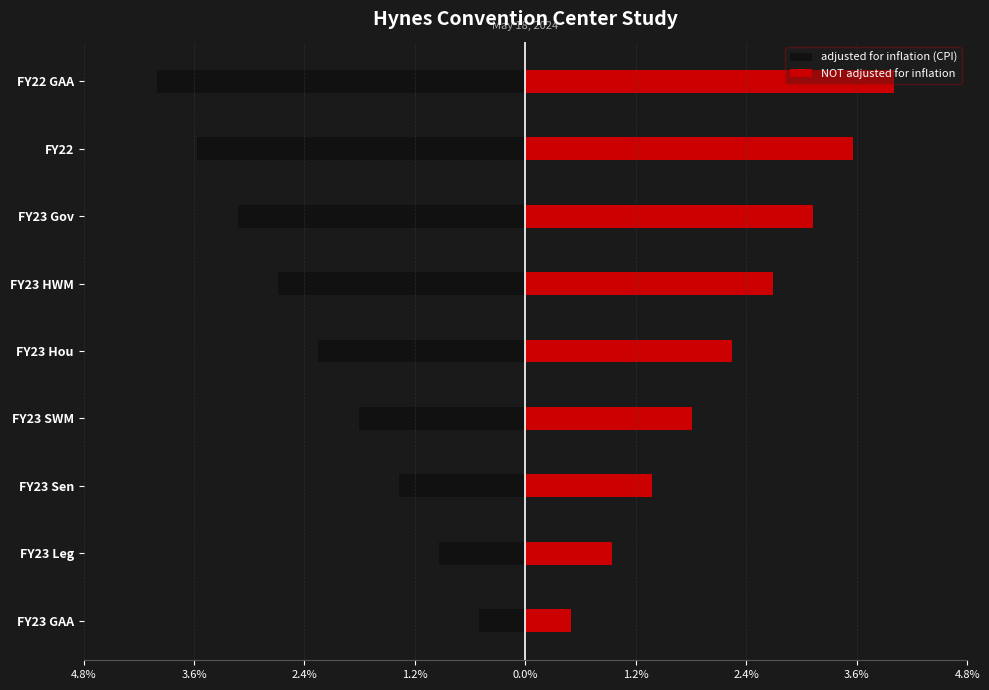

Which series has the largest range (max minus min)?

adjusted for inflation (CPI)